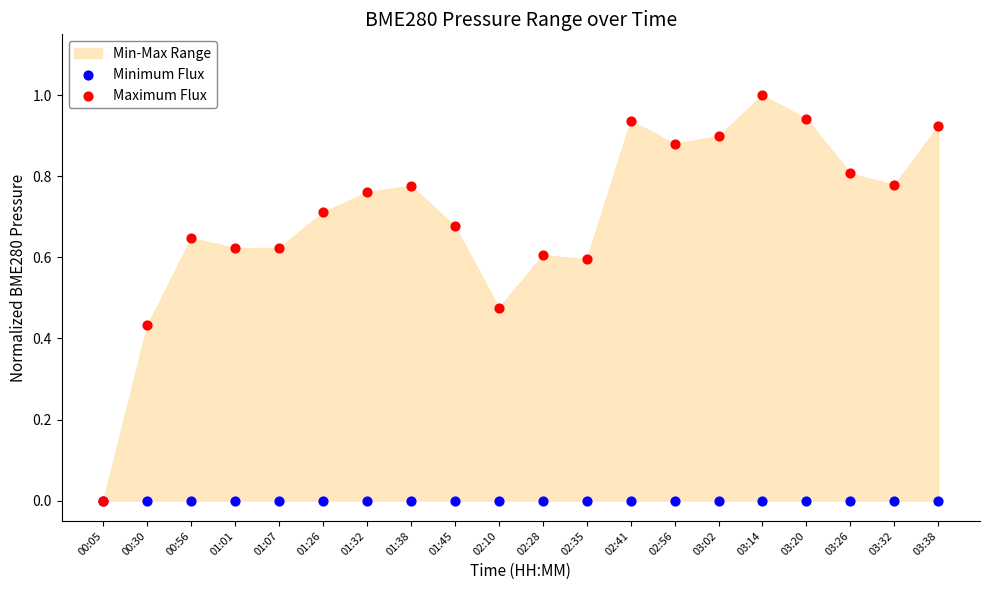

Which series contains the lowest Y value?

Minimum Flux